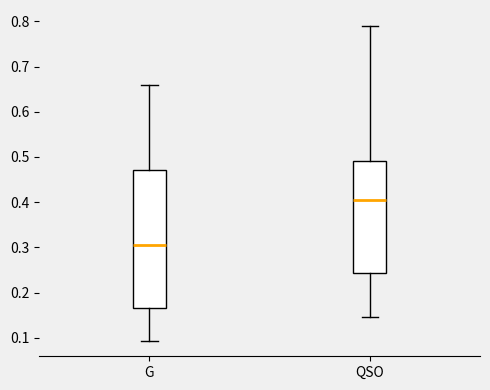

Which box has the lowest median line?

G